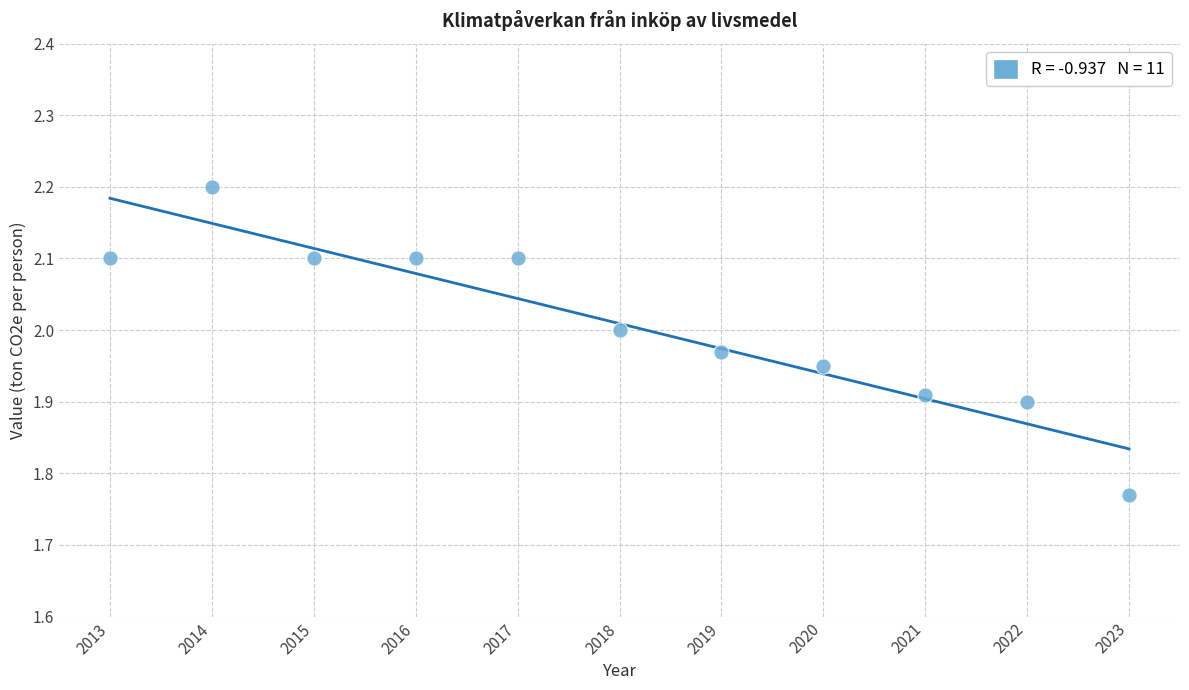

What is the range of Y values (max minus min)?

0.4